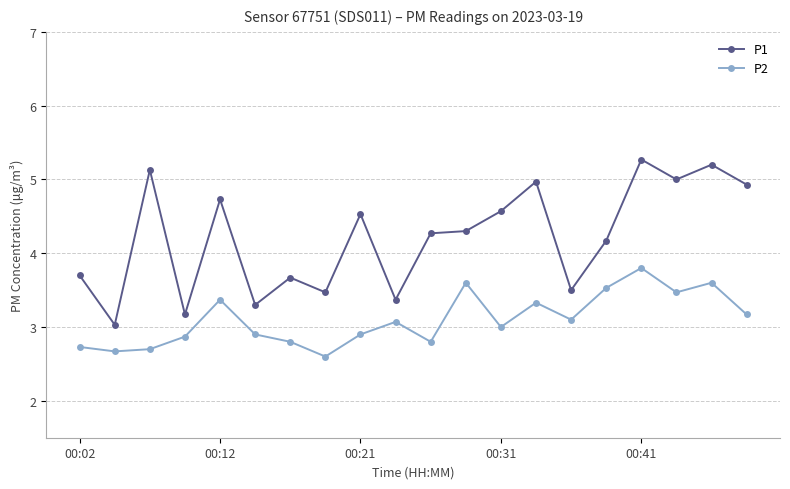

Which series has the widest spread of values?

P1